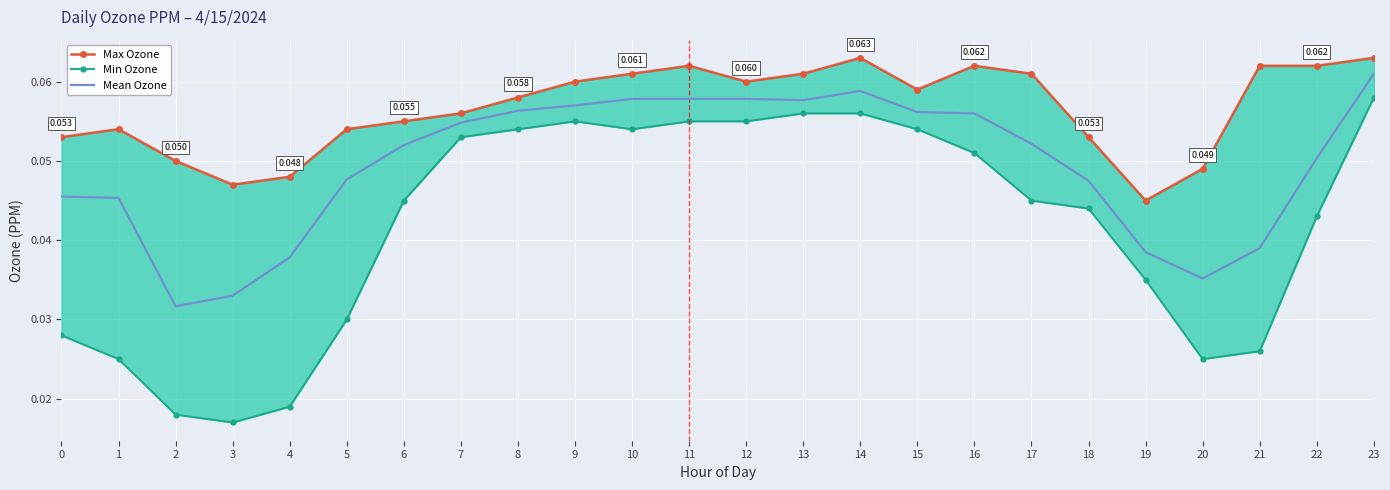

True or false: Max Ozone and Mean Ozone intersect in this chart.

False